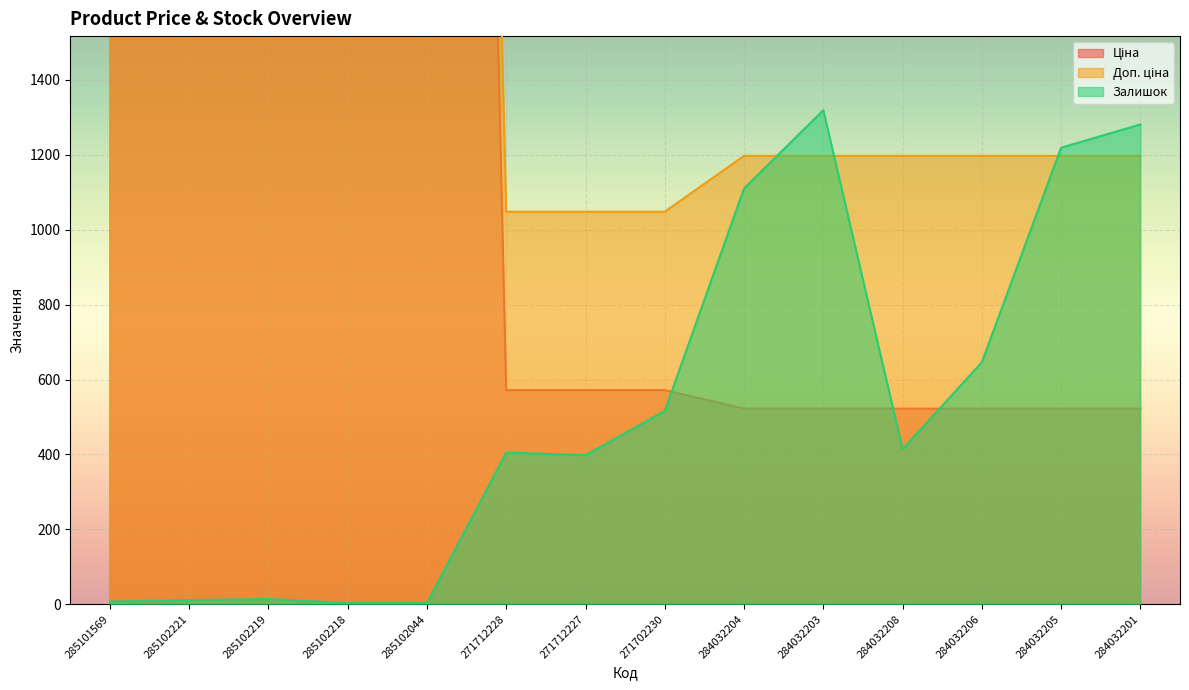

At which label is Залишок closest to 661?

284032206